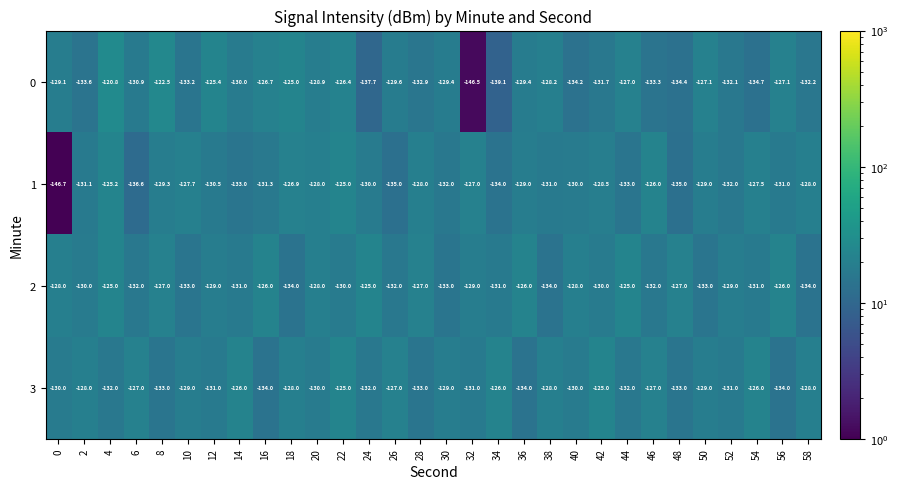

Which category has the highest value across all series?

4